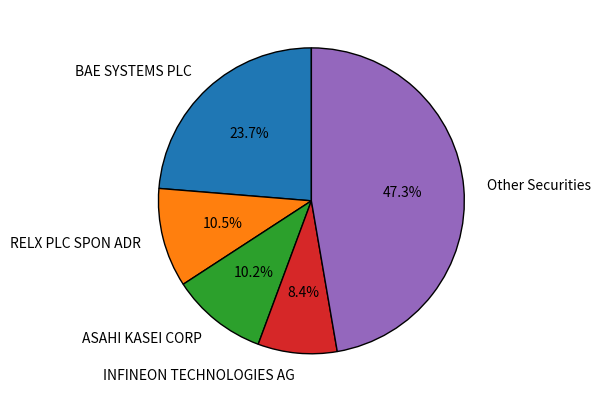

Which slice is the largest?

Other Securities